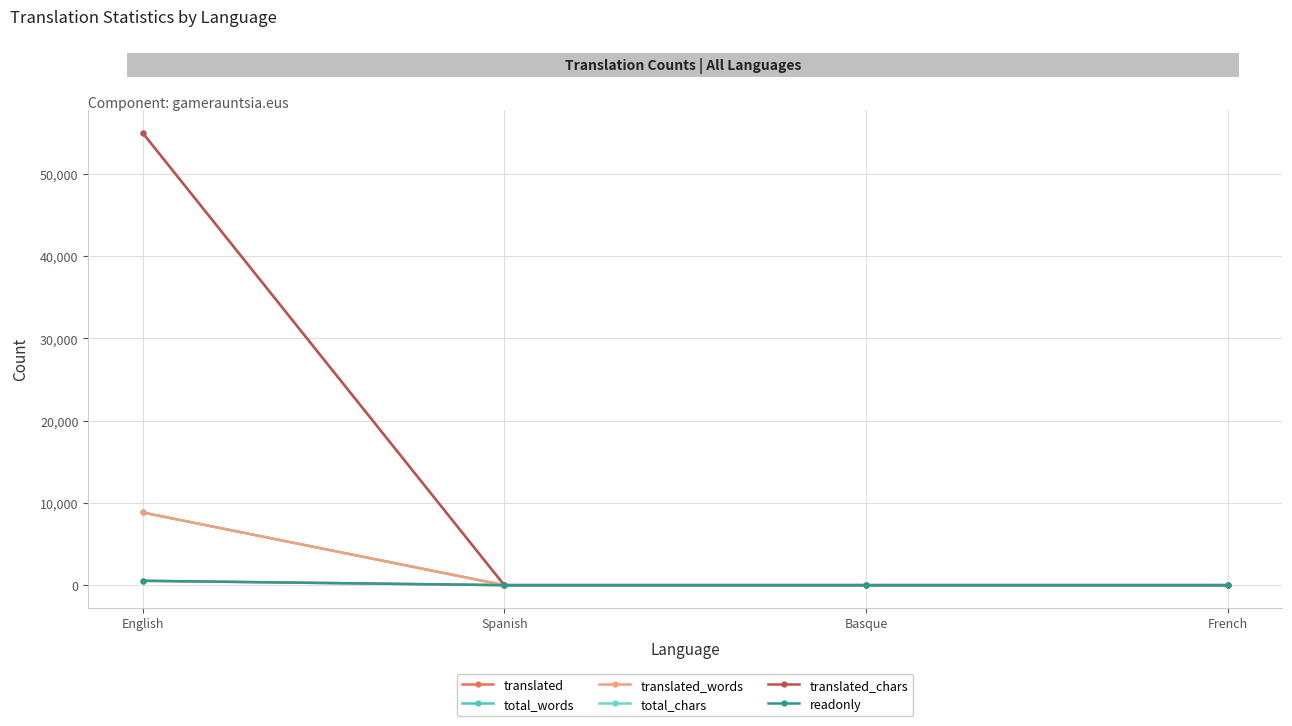

Is this an area chart (filled region under the line)?

No